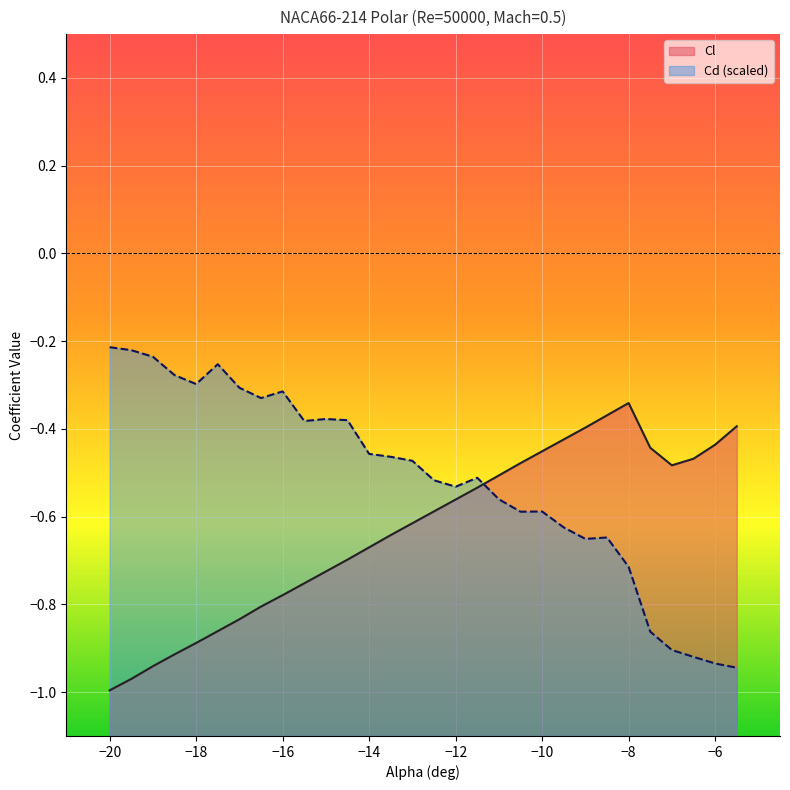

Between which two adjacent categories do Cd and Cl first intersect?

-11.5 and -11